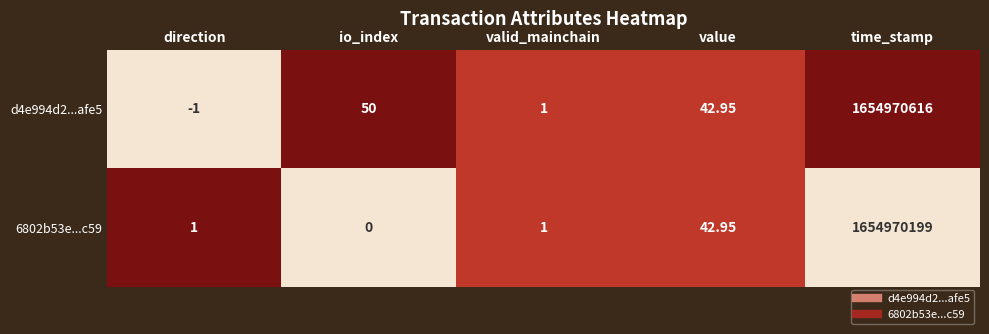

Where is 6802b53e...c59 nearest to the value 827485099?

value